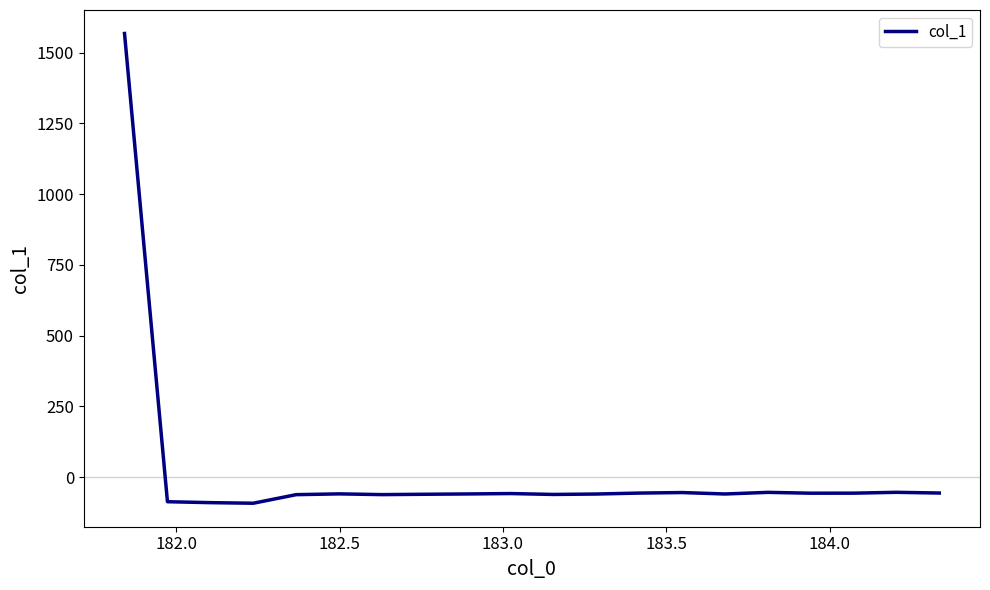

What is the maximum value shown in the chart?

1568.0